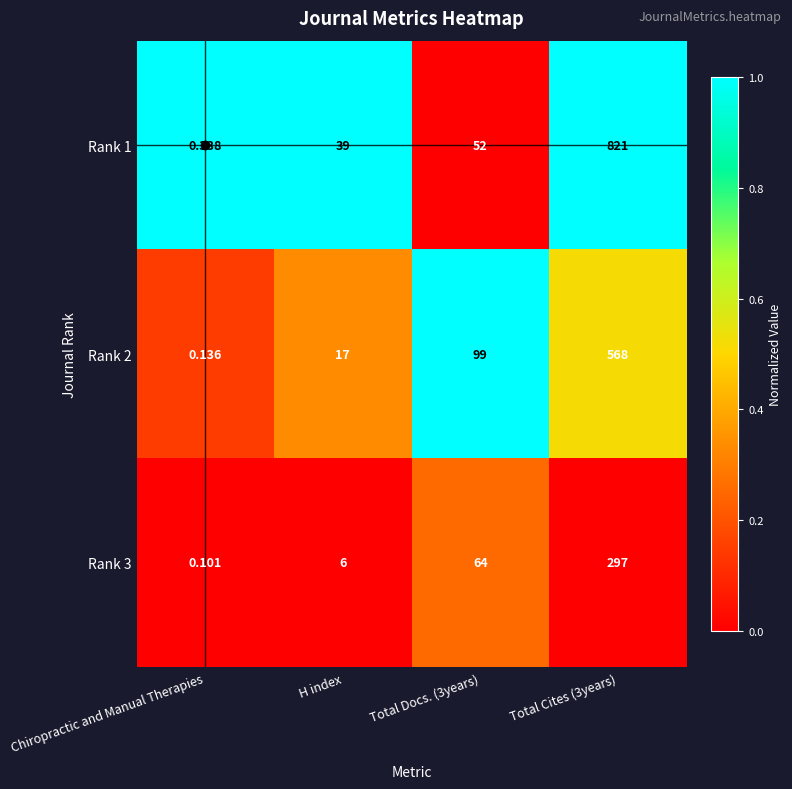

Which category has the lowest value in the Rank 1 series?

Chiropractic and Manual Therapies